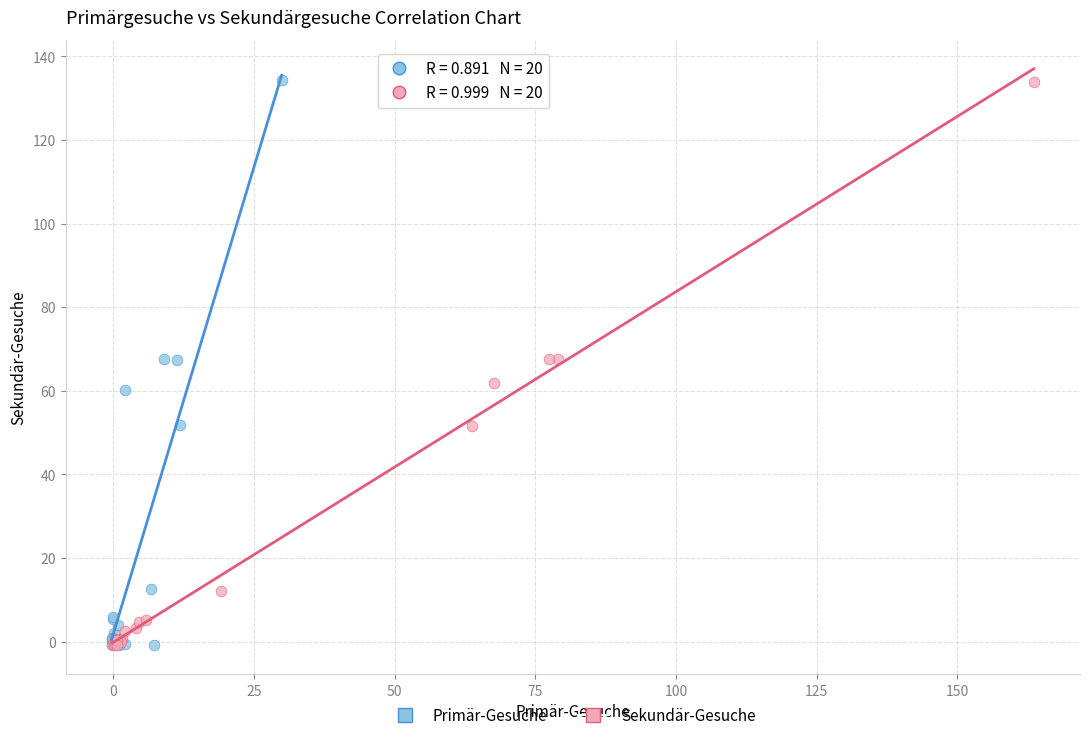

Which series has the largest Y range (max minus min)?

Primär-Gesuche